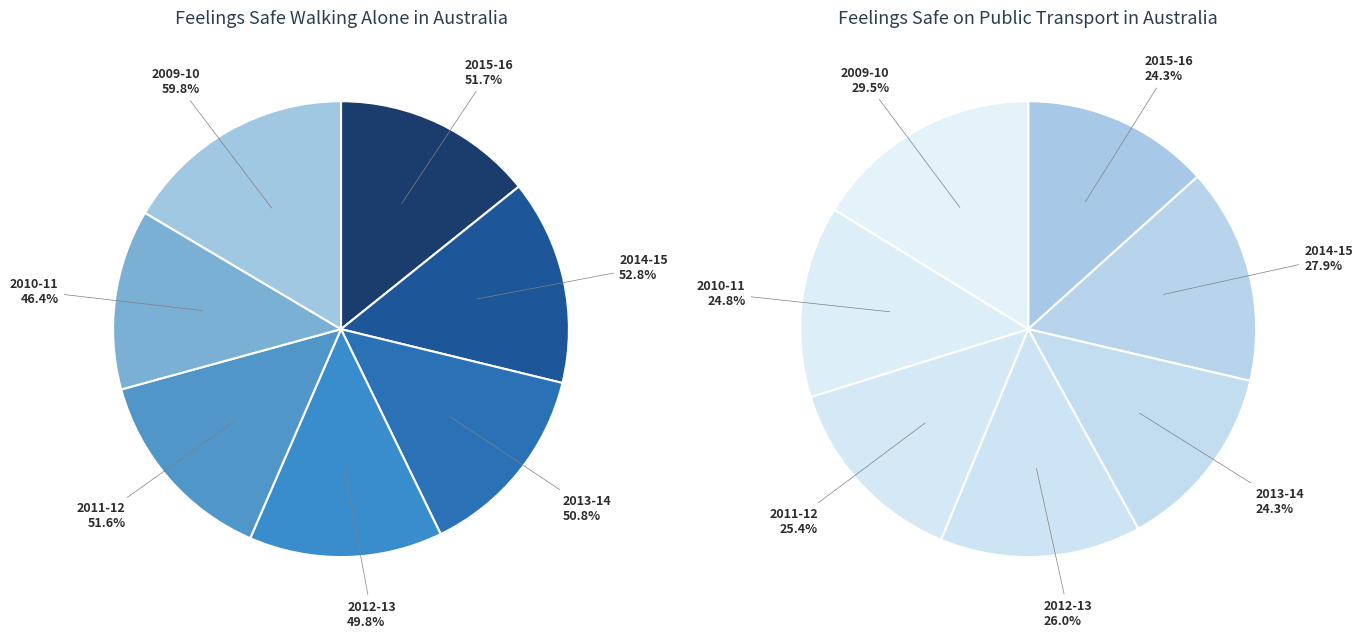

Which slice is the smallest?

2015-16